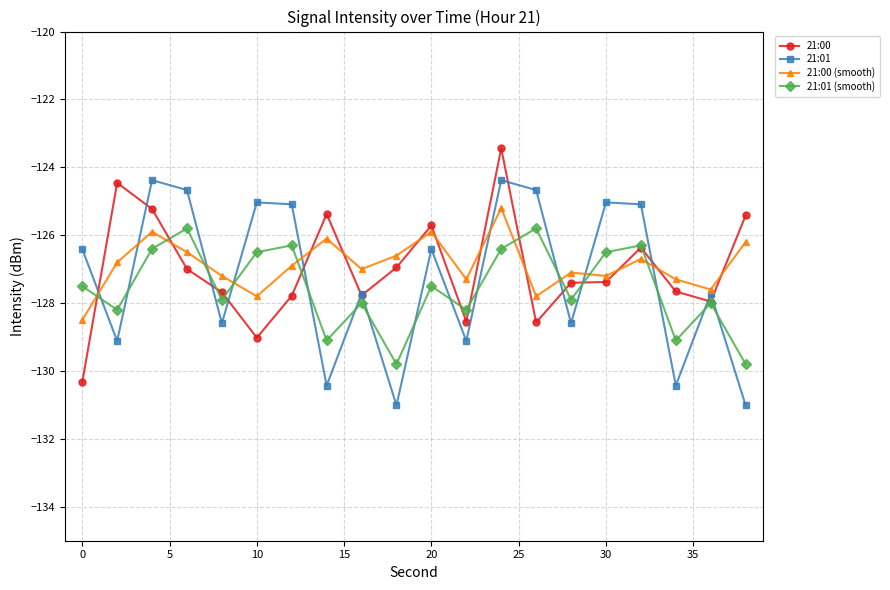

At how many categories does at least one series exceed -128?

20